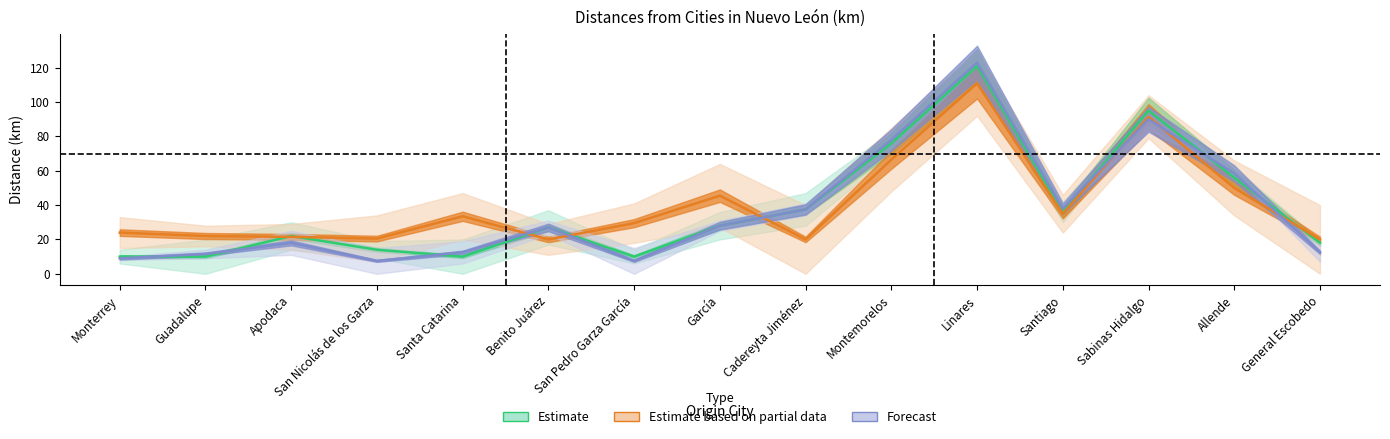

Rank the series by their average value, from lowest to highest.

Forecast, Estimate, Estimate based on partial data